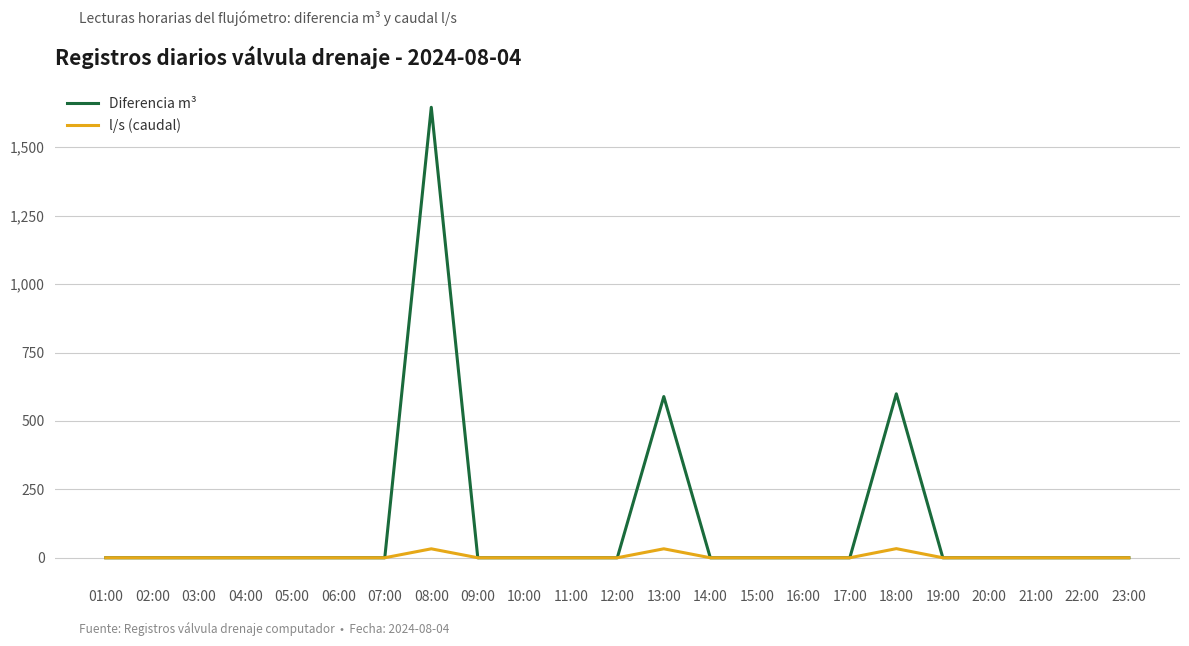

Which series has the widest spread of values?

Diferencia m³